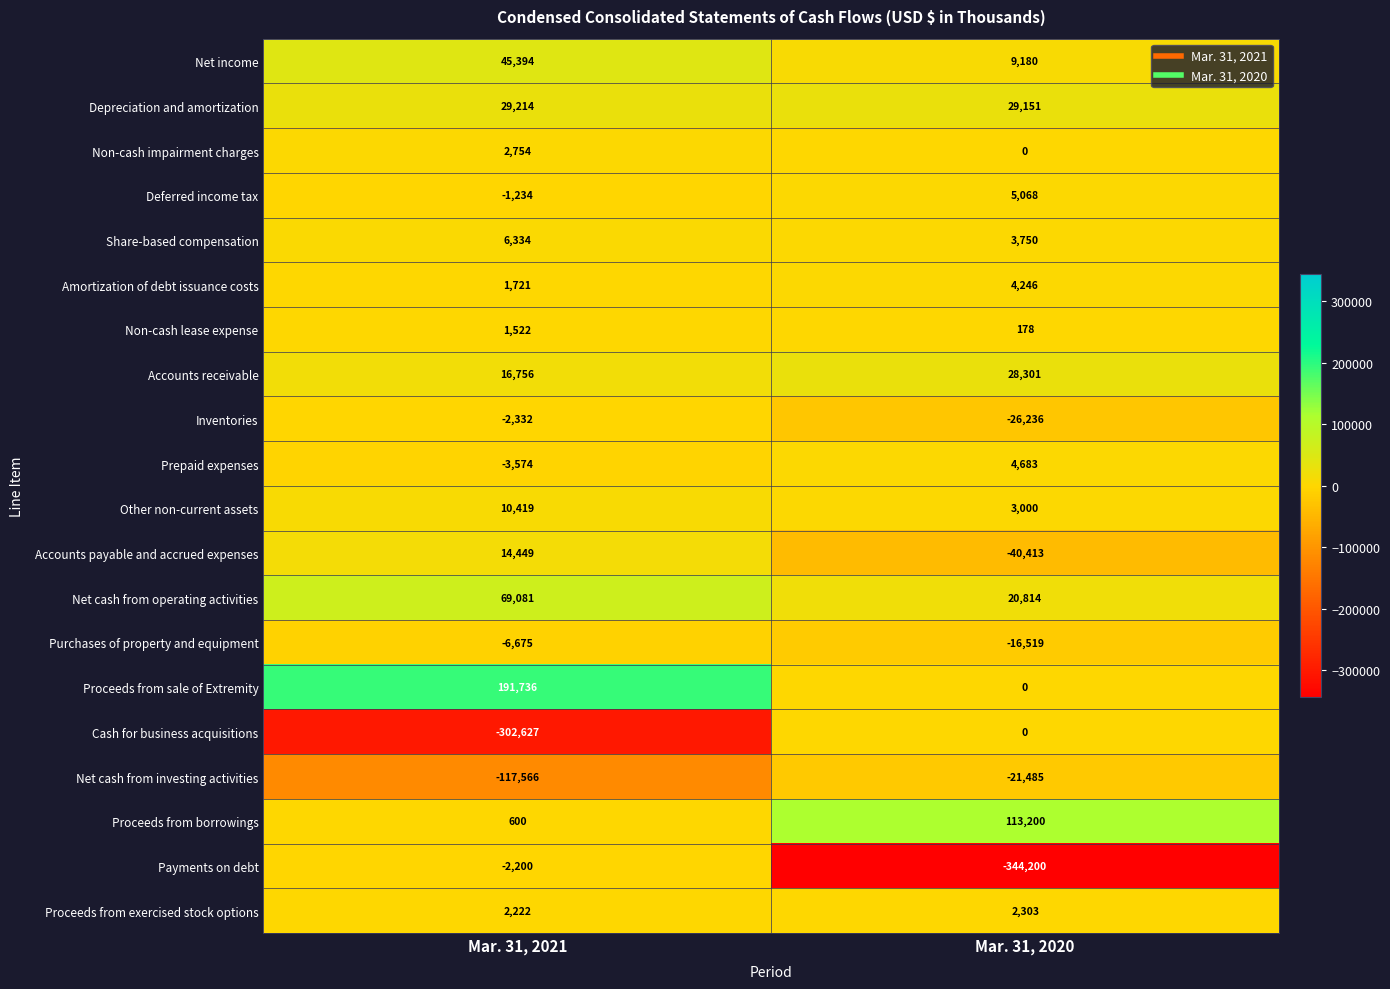

Count the number of data series in this chart.

20